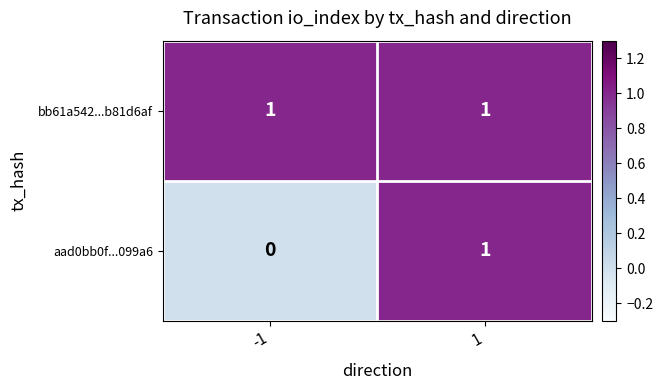

Reading left to right, transcribe all the data shown in this chart.

bb61a542...b81d6af: -1=1	1=1
aad0bb0f...099a6: -1=0	1=1